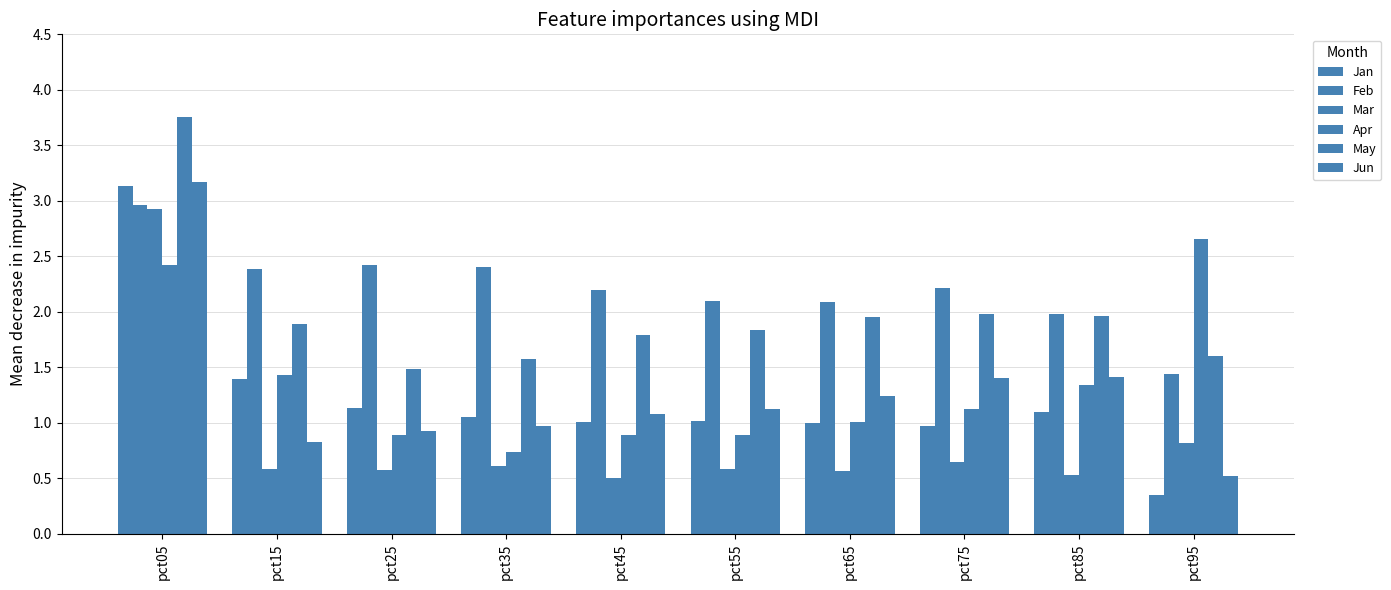

Count the number of categories in the chart.

10